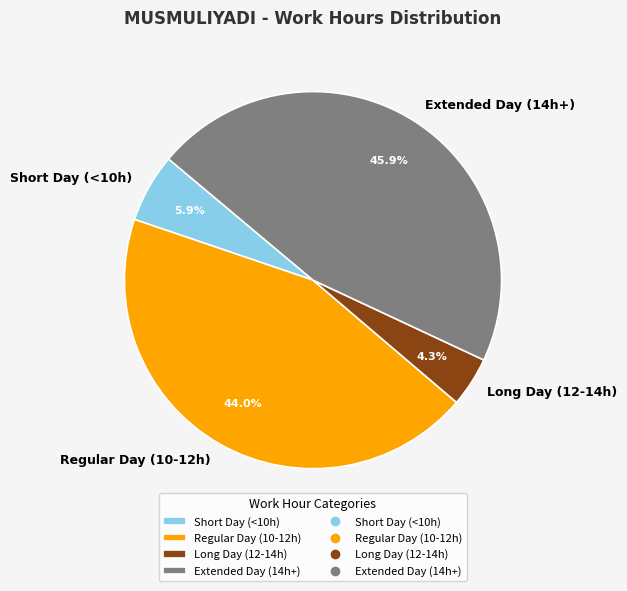

Does Regular Day (10-12h) represent more than half of the total?

No